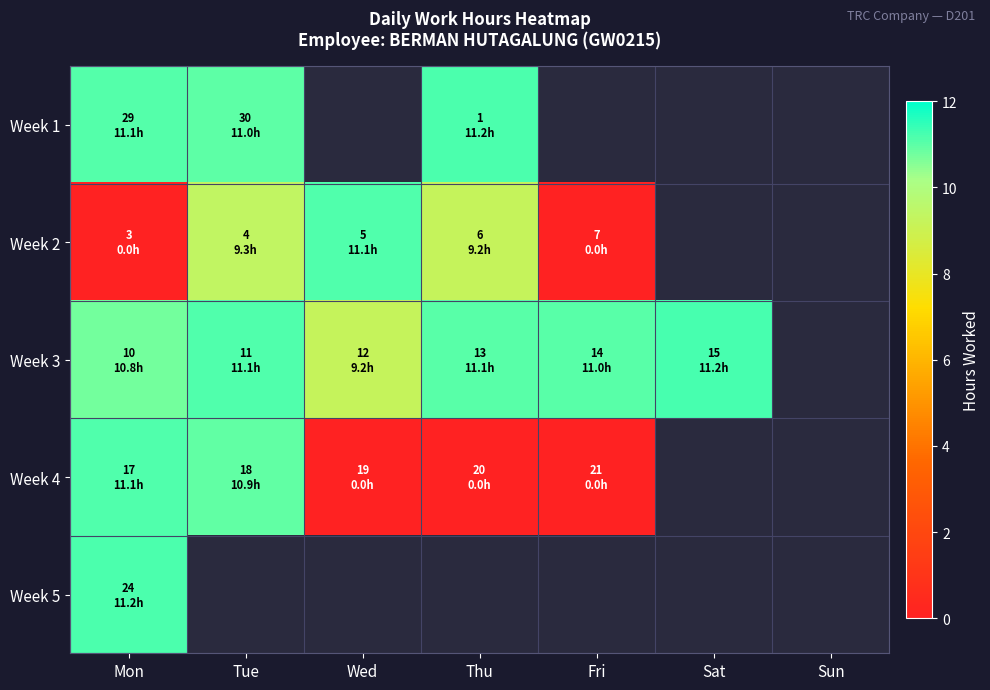

What is the difference between the maximum and second lowest values in the Week 4 series?

11.1